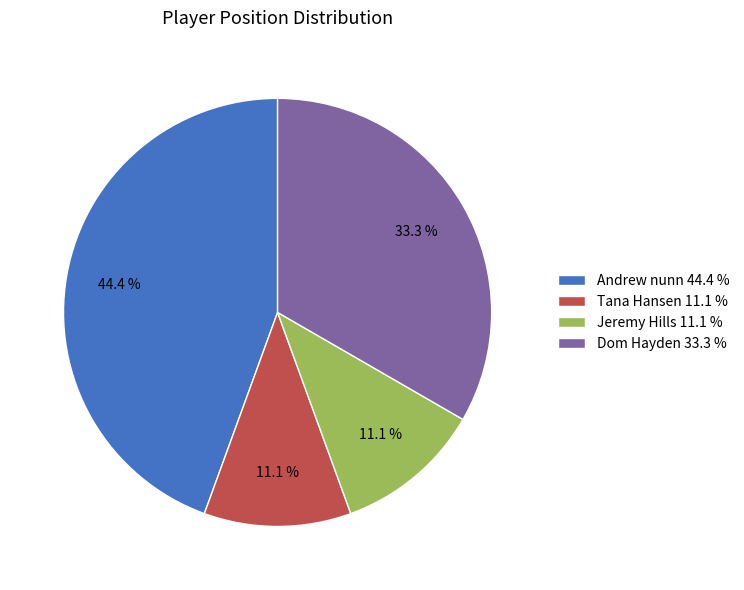

Which category has the biggest portion of the pie?

Andrew nunn